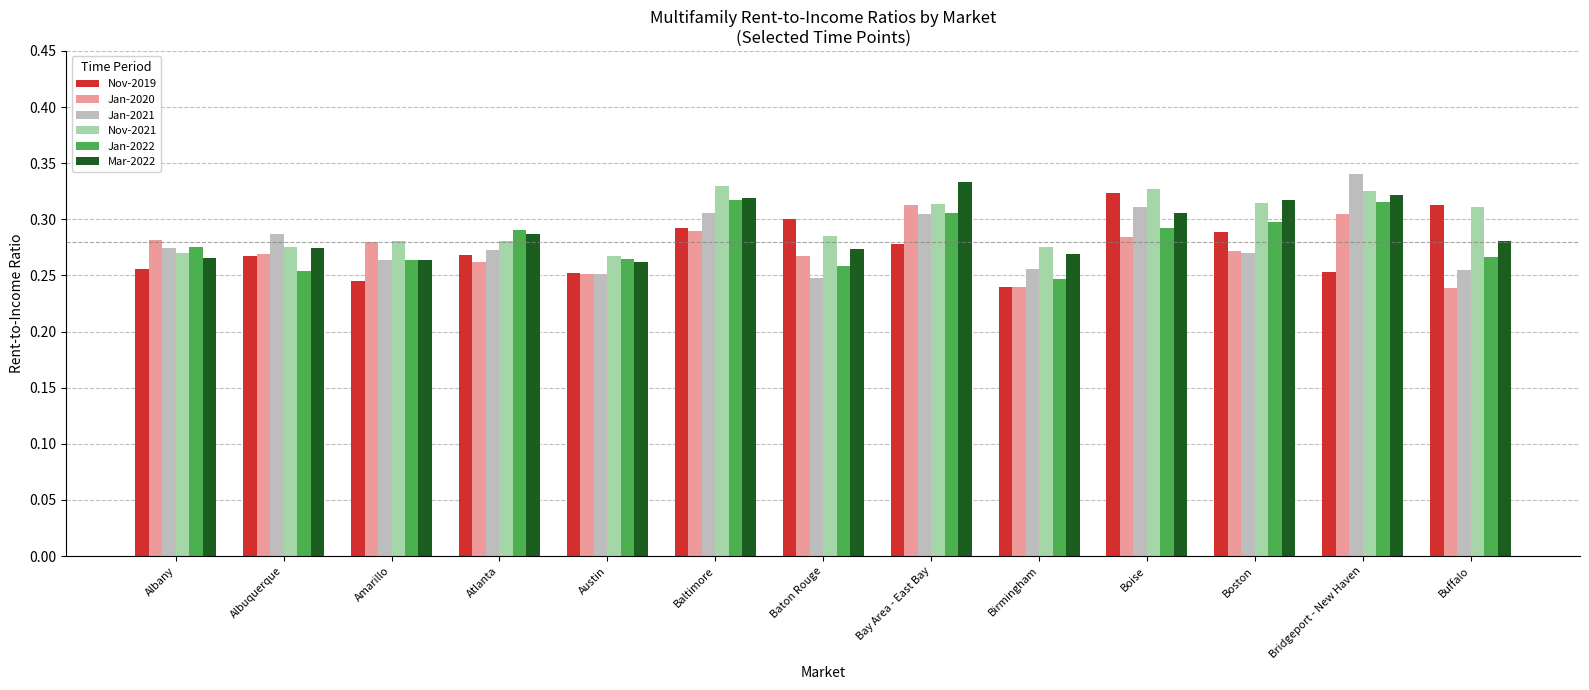

What position from the left is Baltimore?

6